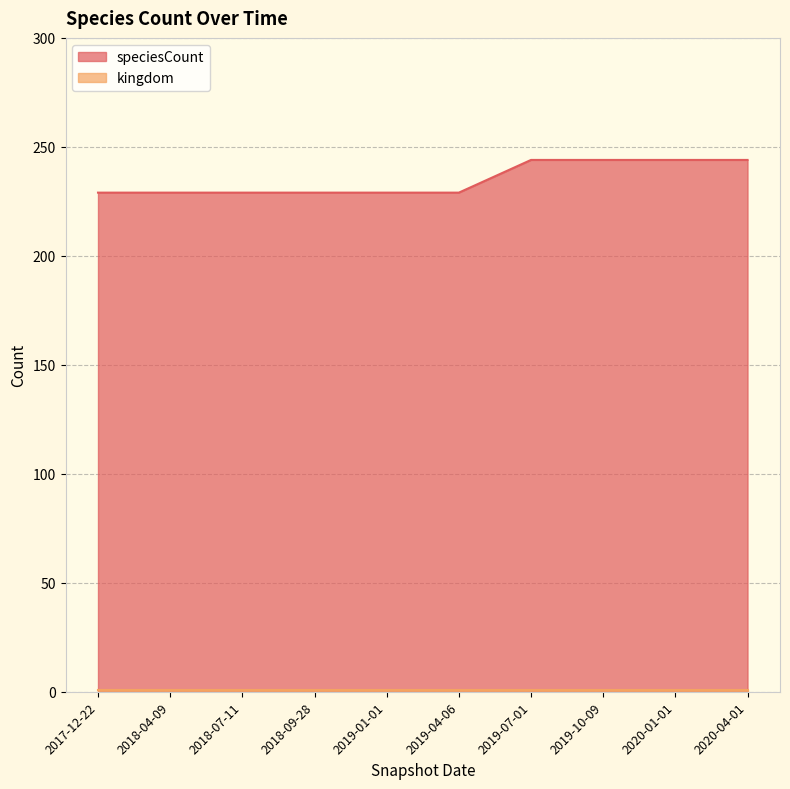

Reading right to left, what are all the values shown in this chart?

244	244	244	244	229	229	229	229	229	229